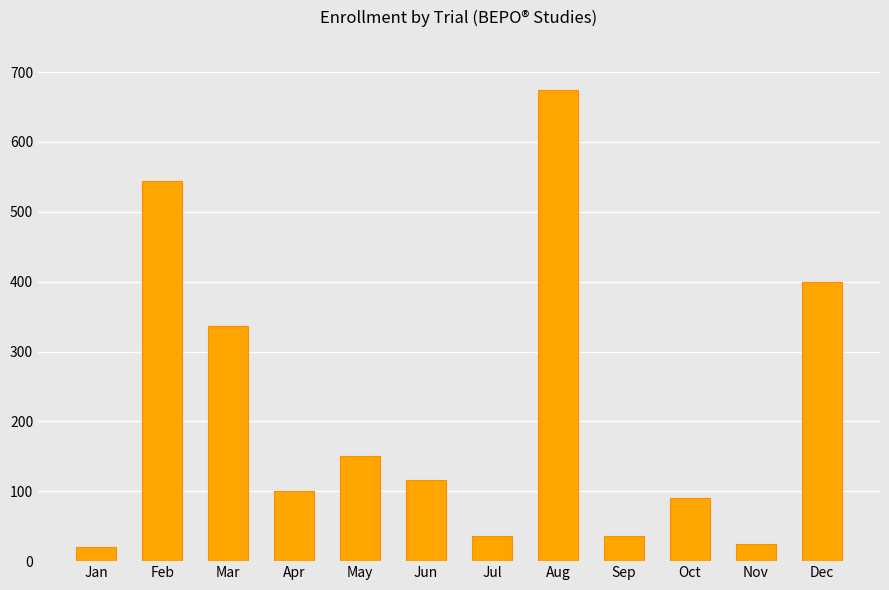

Is it true that the value at Oct is 156?

False